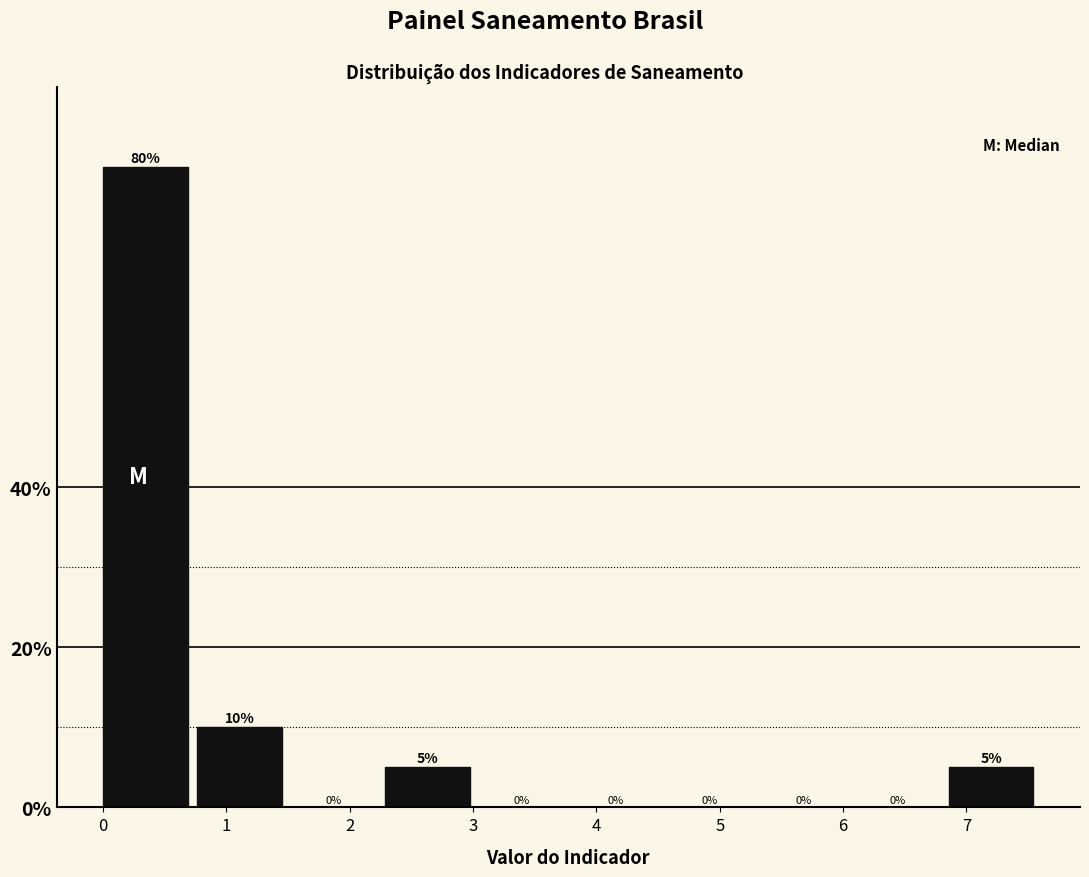

Reading left to right, transcribe this chart: for each bar, give the range it covers on the x-axis and its height. The bar edges are not printed on the chart, so give them approximately, as read against the axis.

0.0 to 0.8: 80
0.8 to 1.5: 10
1.5 to 2.3: 0
2.3 to 3.0: 5
3.0 to 3.8: 0
3.8 to 4.6: 0
4.6 to 5.3: 0
5.3 to 6.1: 0
6.1 to 6.9: 0
6.9 to 7.6: 5